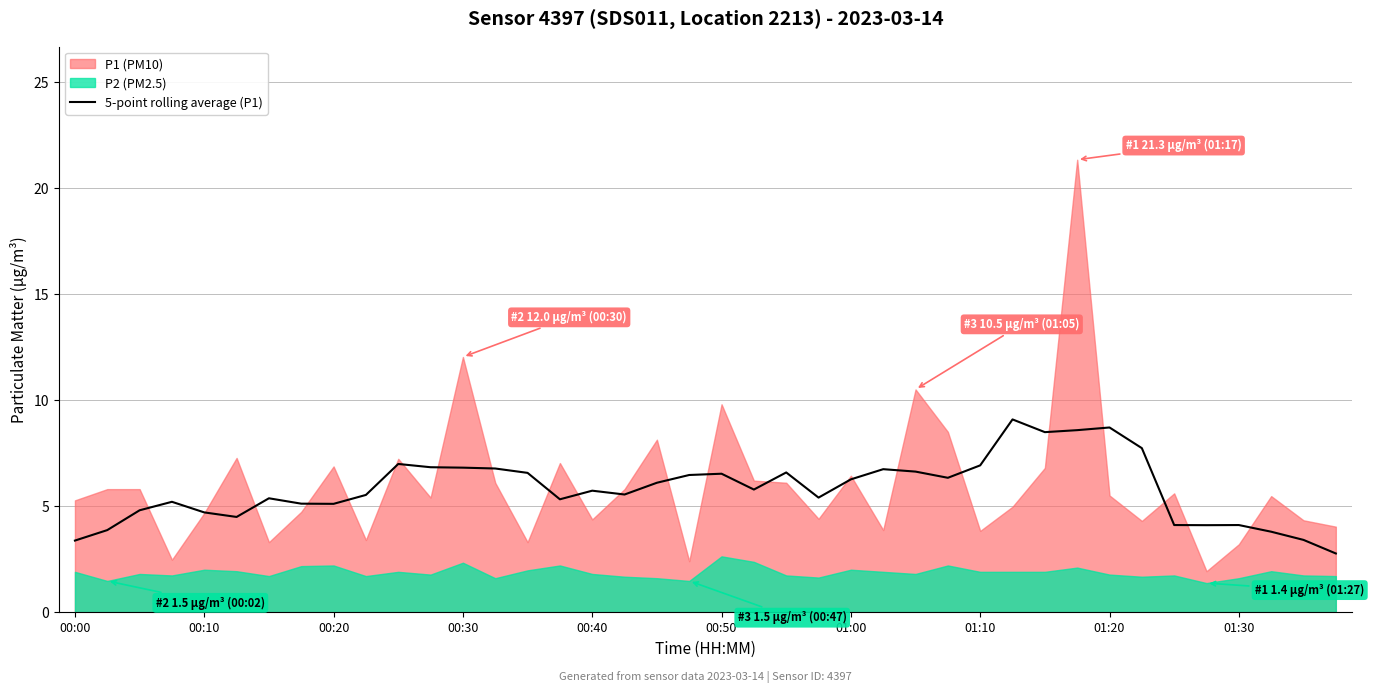

Count the number of categories in the chart.

40